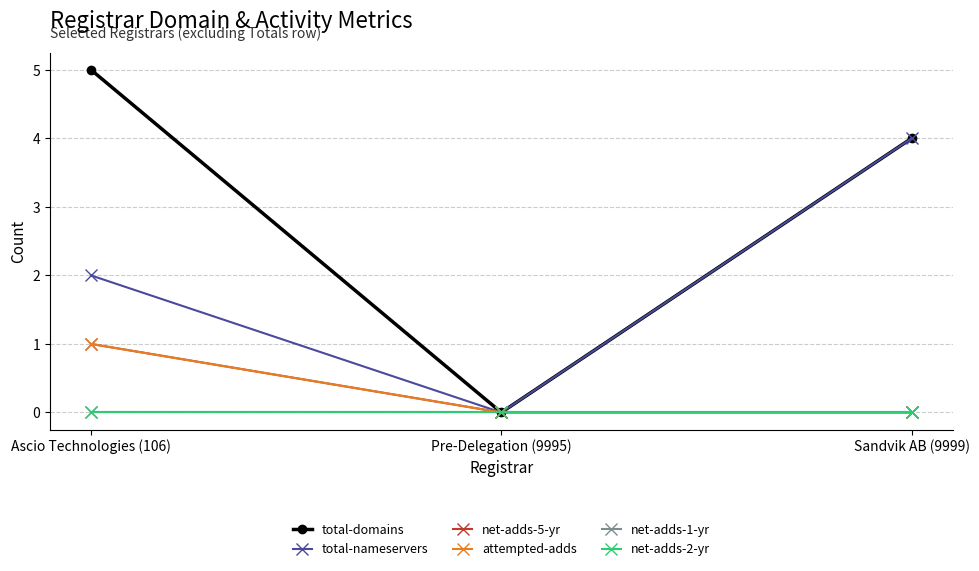

Does the chart have visible grid lines?

Yes